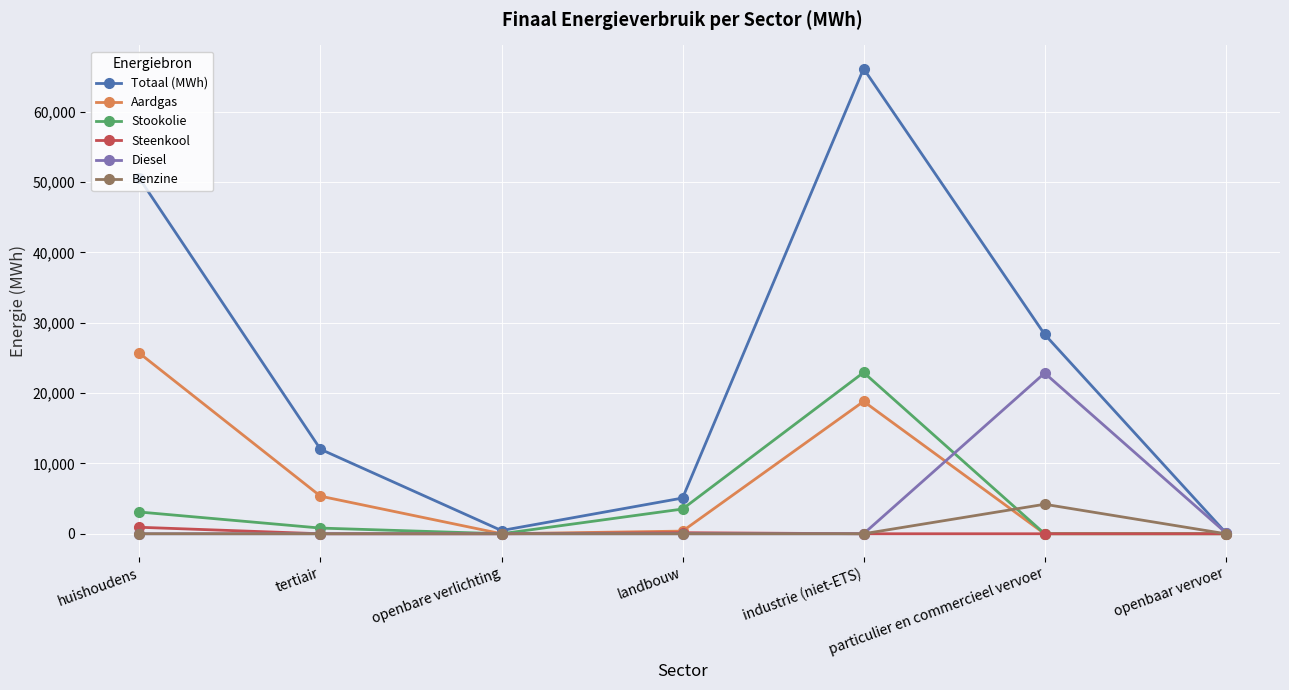

Is this an area chart (filled region under the line)?

No